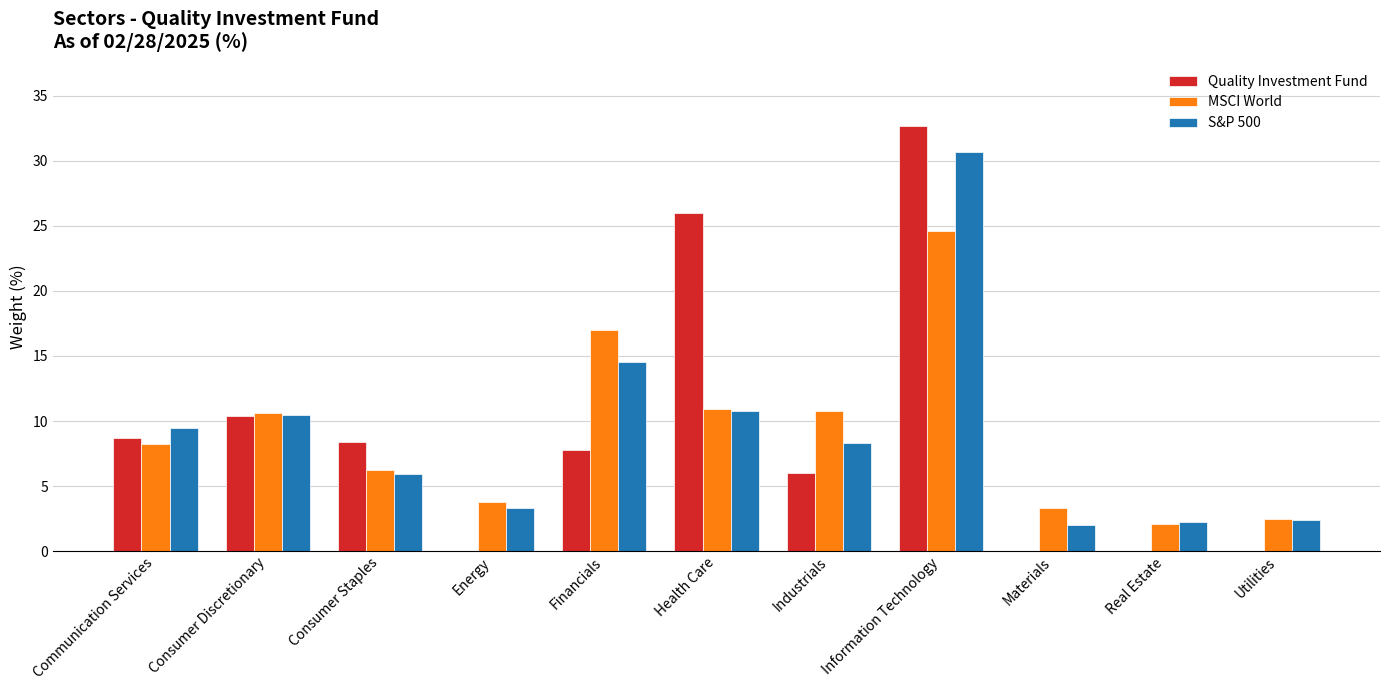

Is it true that MSCI World equals 10.9 at Health Care?

True